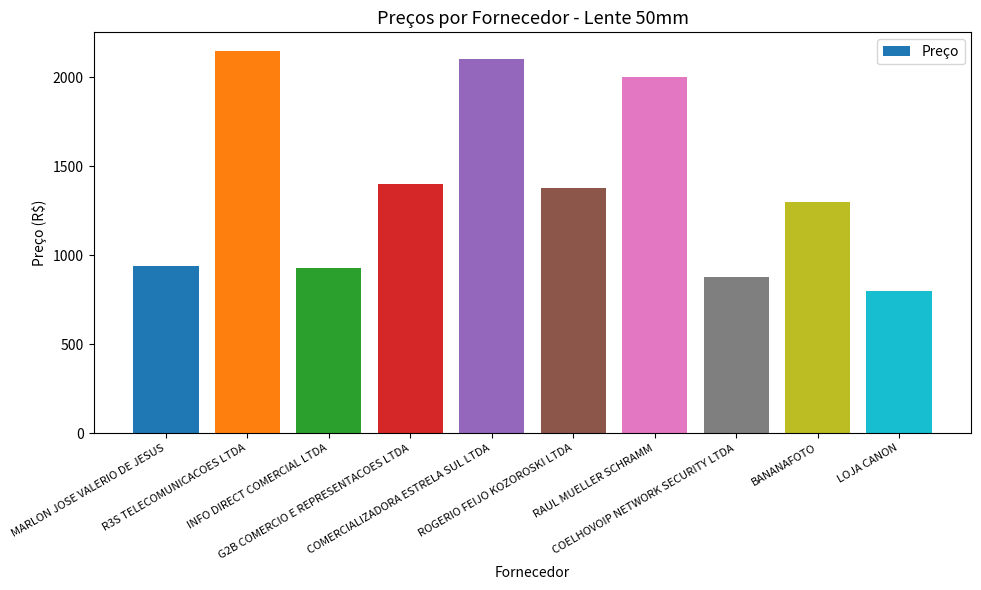

What is the average value?

1386.4